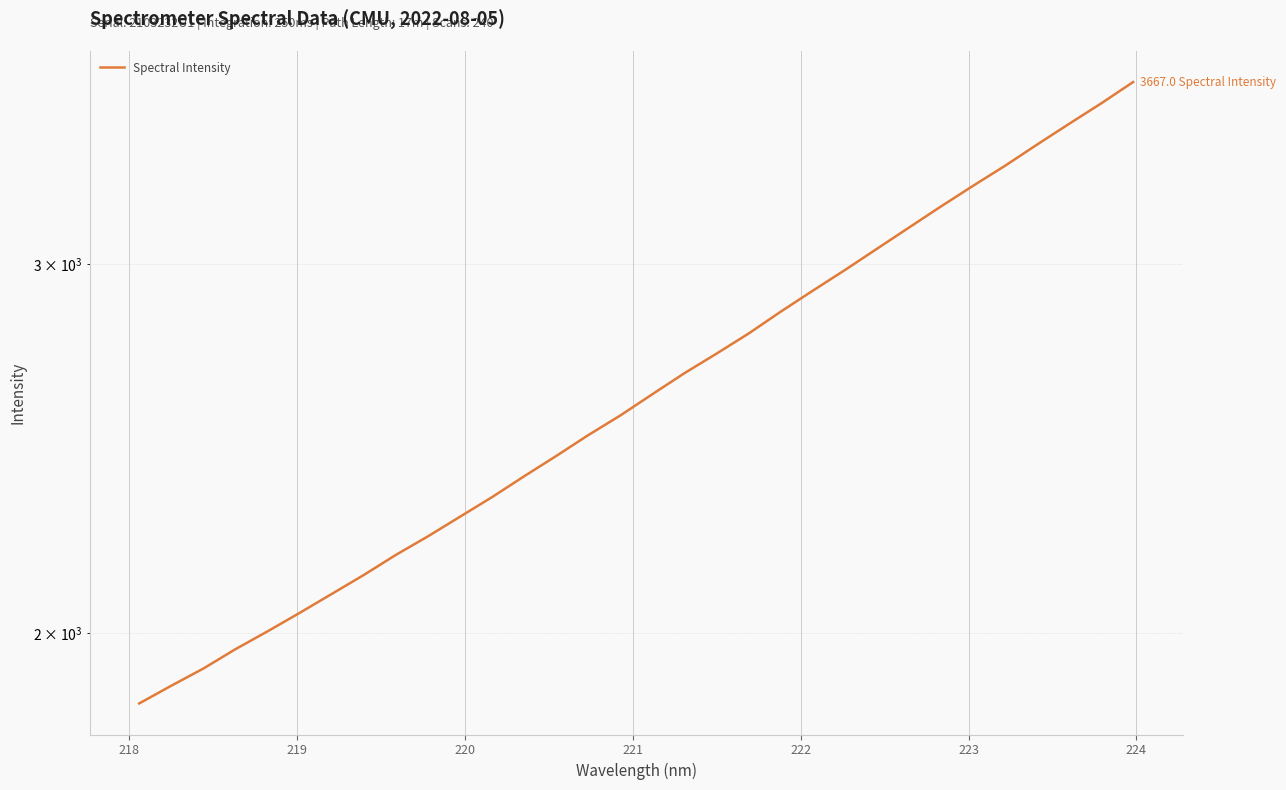

How many data points does each series have?

32